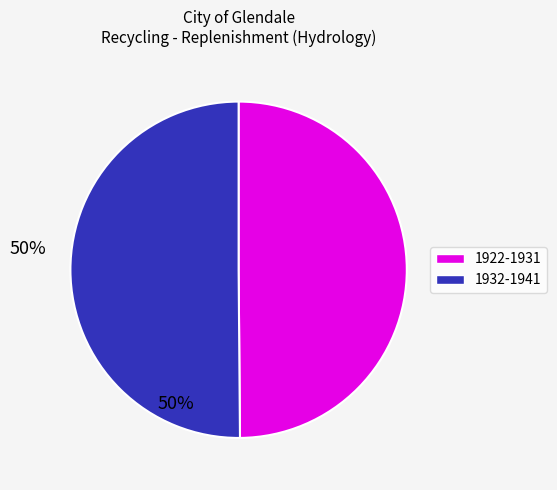

How many slices are in this pie chart?

2